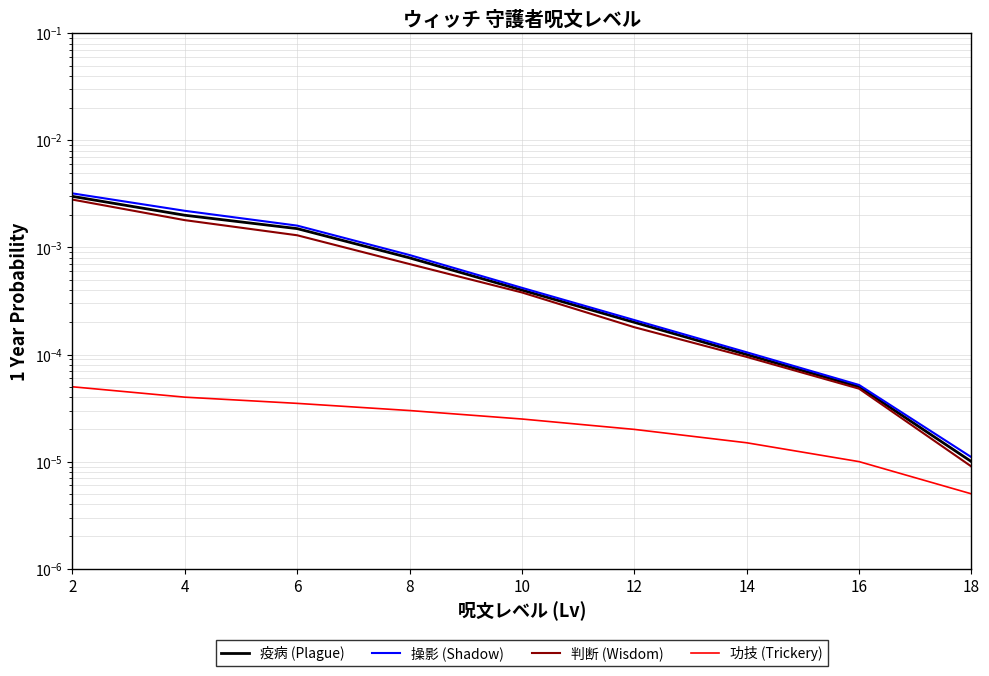

True or false: 疫病 (Plague) and 功技 (Trickery) intersect in this chart.

False